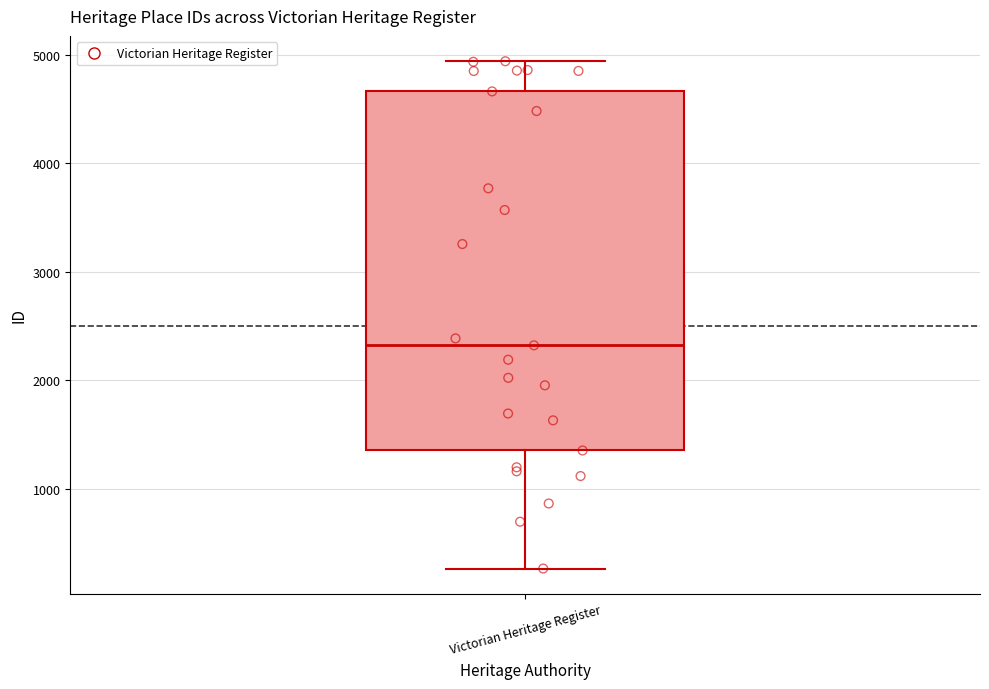

Where is the lower edge of the box for Victorian Heritage Register on the y-axis? The values are not printed on the chart, so give them approximately, as read against the axis.

1400